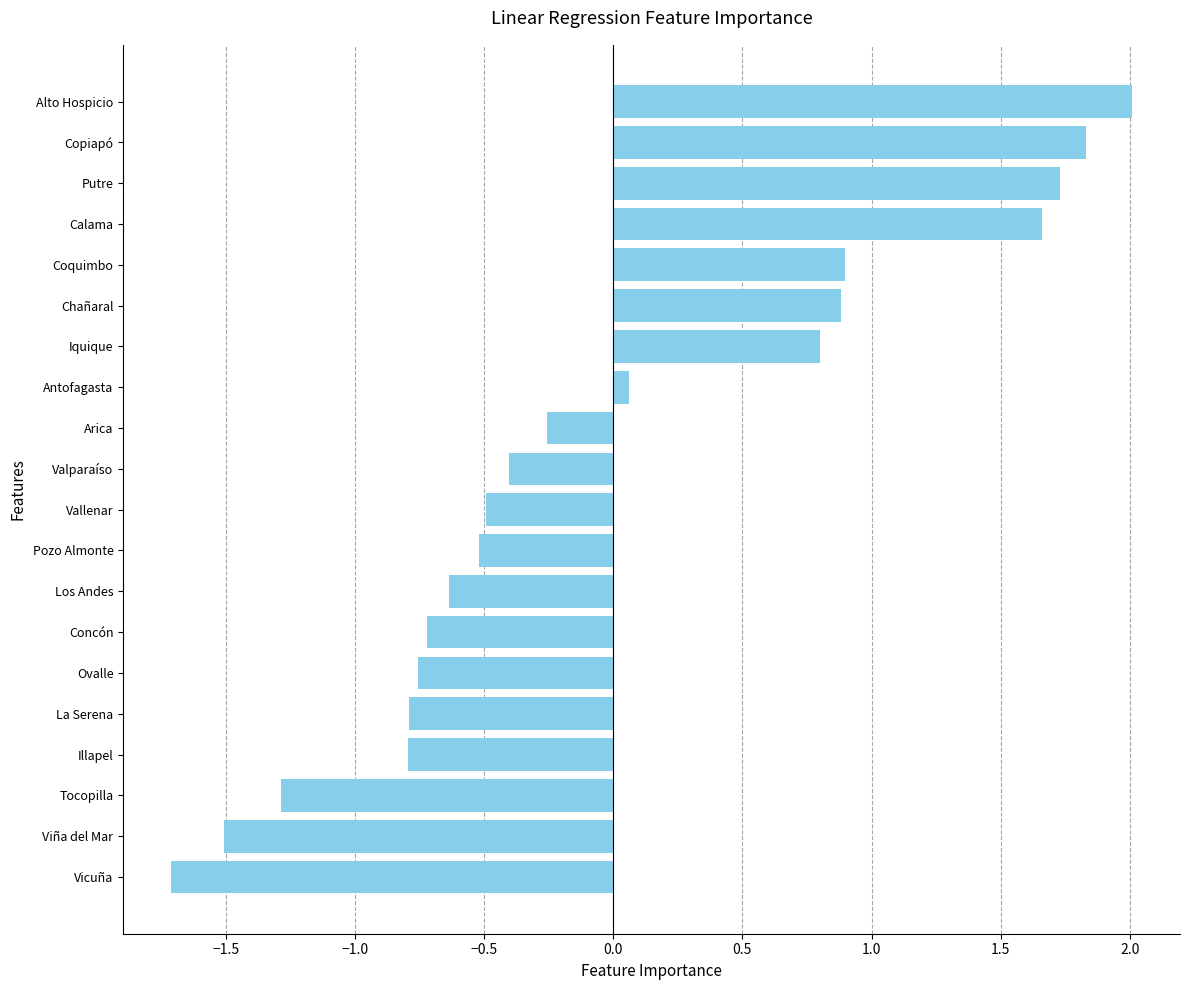

What is the change in value from Concón to Alto Hospicio?

+2.7